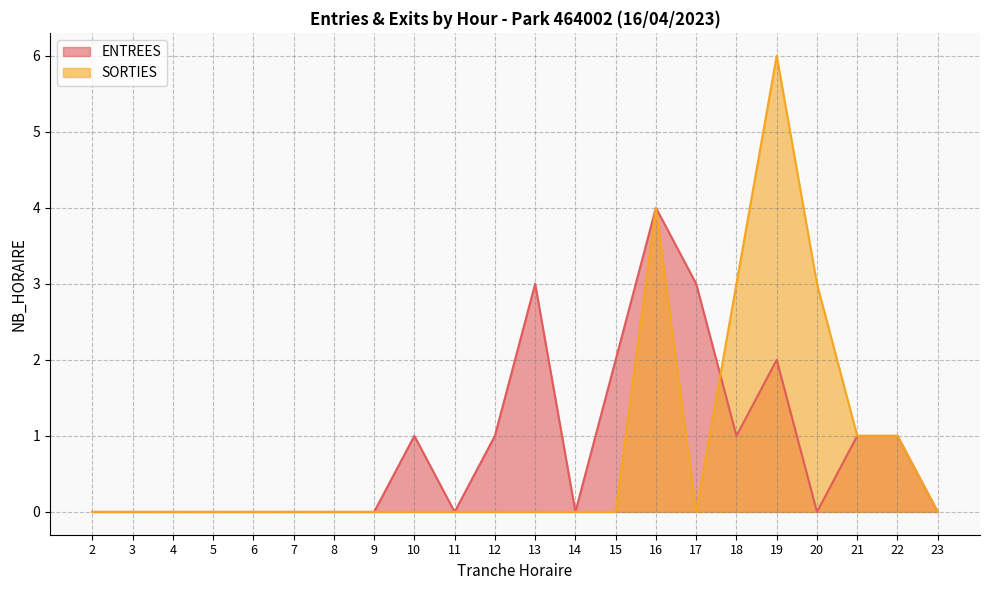

At which label is SORTIES closest to 3?

18